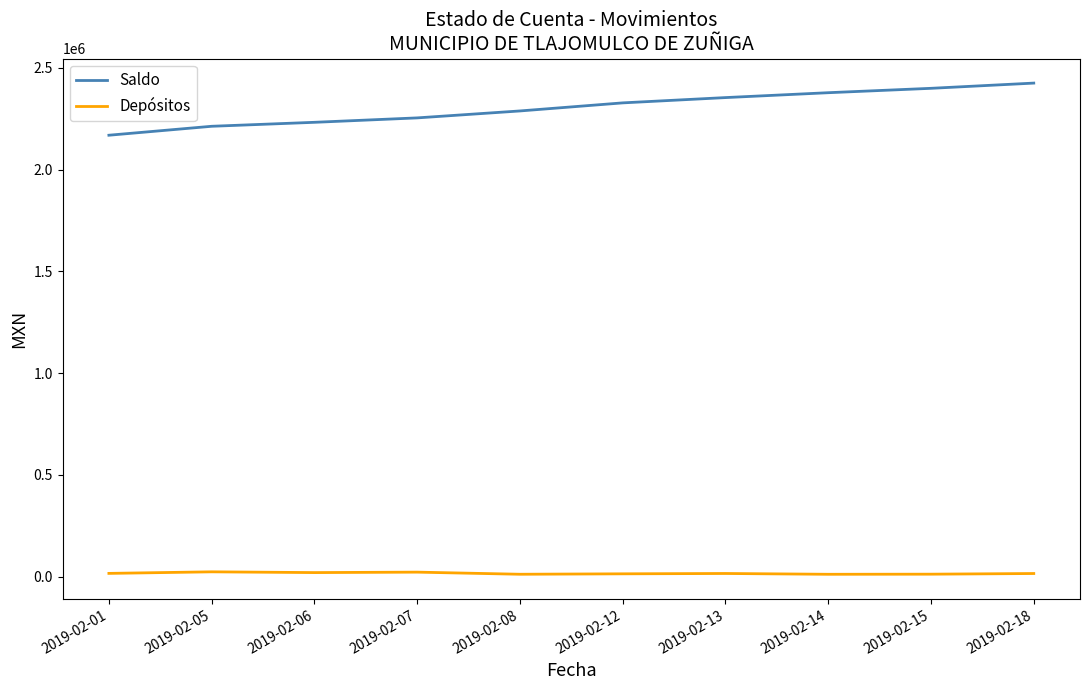

In Depósitos, how many points are lower than both neighbors (excluding endpoints)?

3